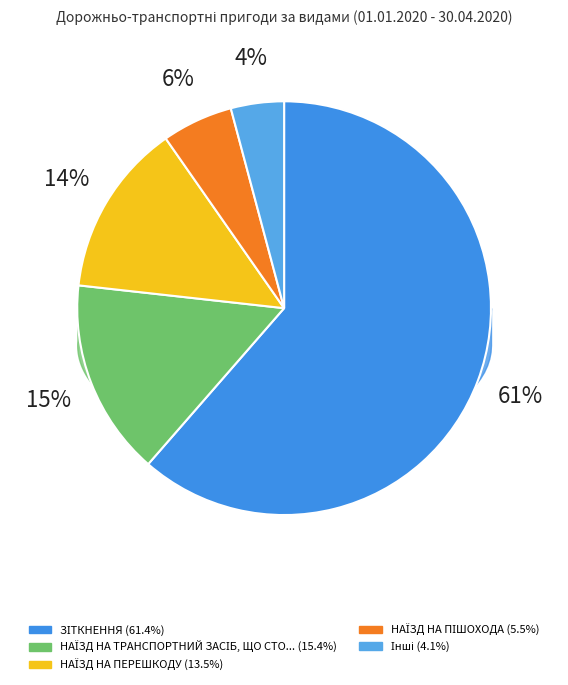

Which slice represents more than half of the pie?

ЗІТКНЕННЯ